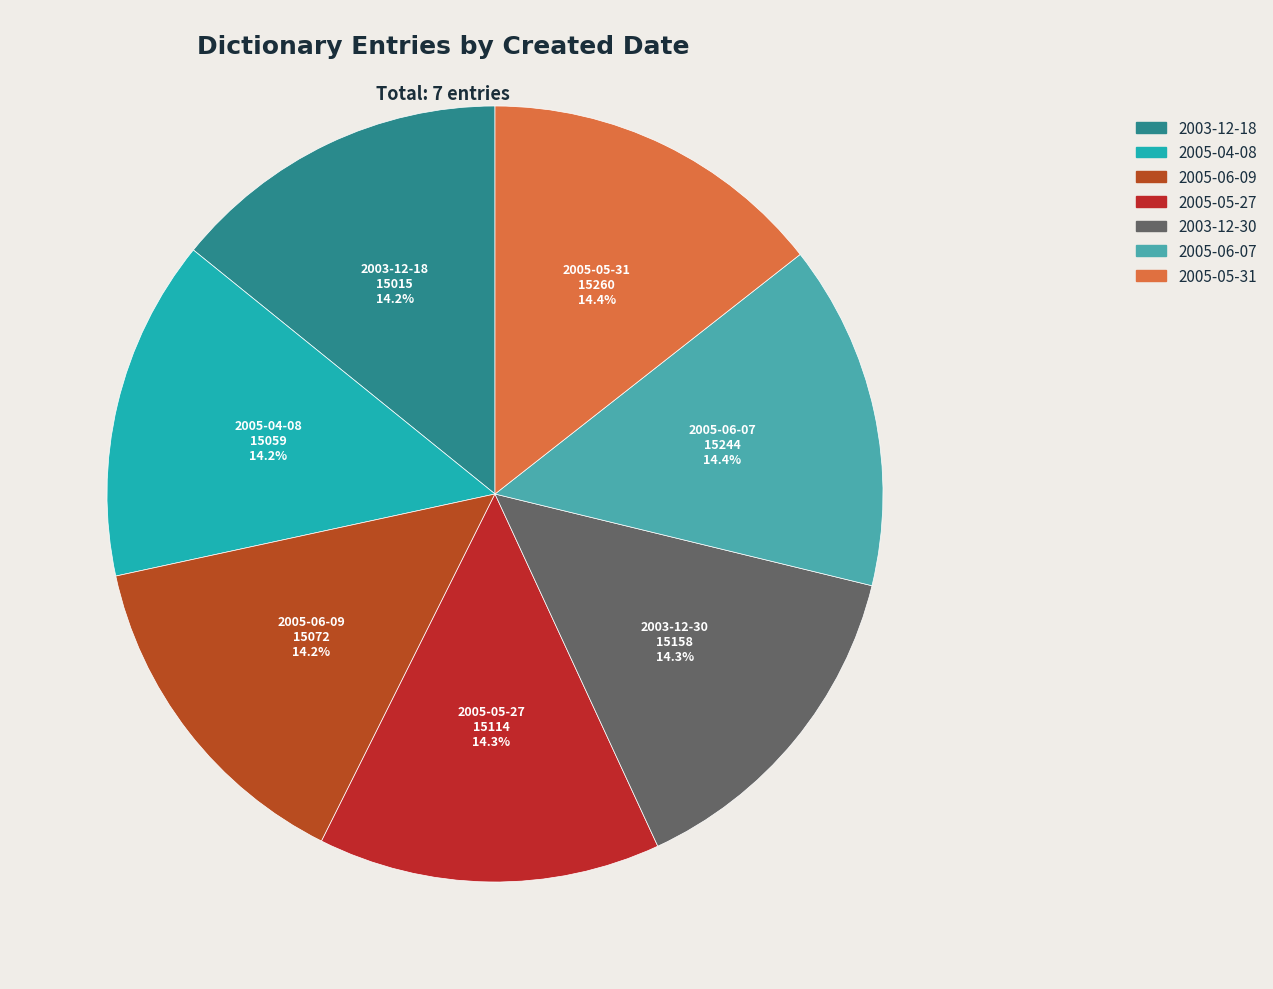

To the nearest percent, what portion does 2005-05-27 represent?

14%